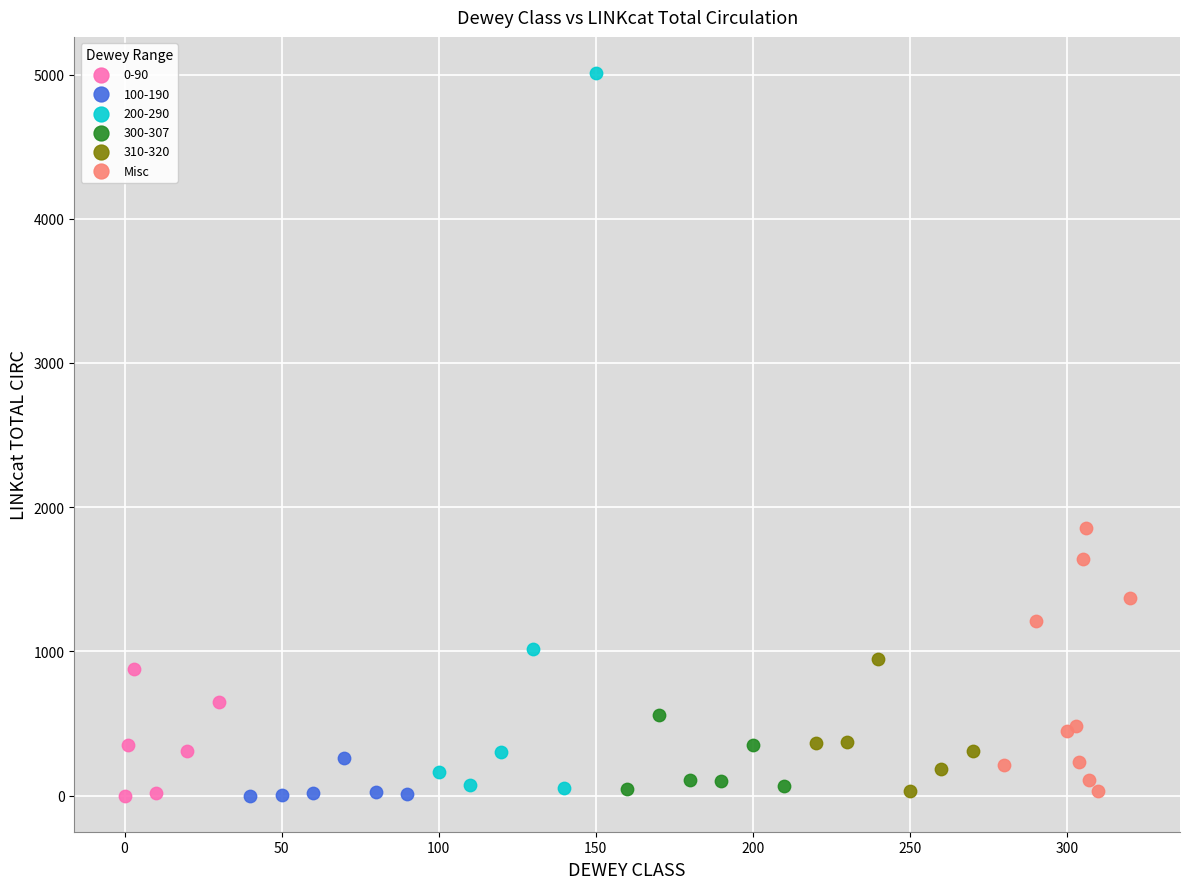

Which series reaches the maximum Y coordinate?

200-290